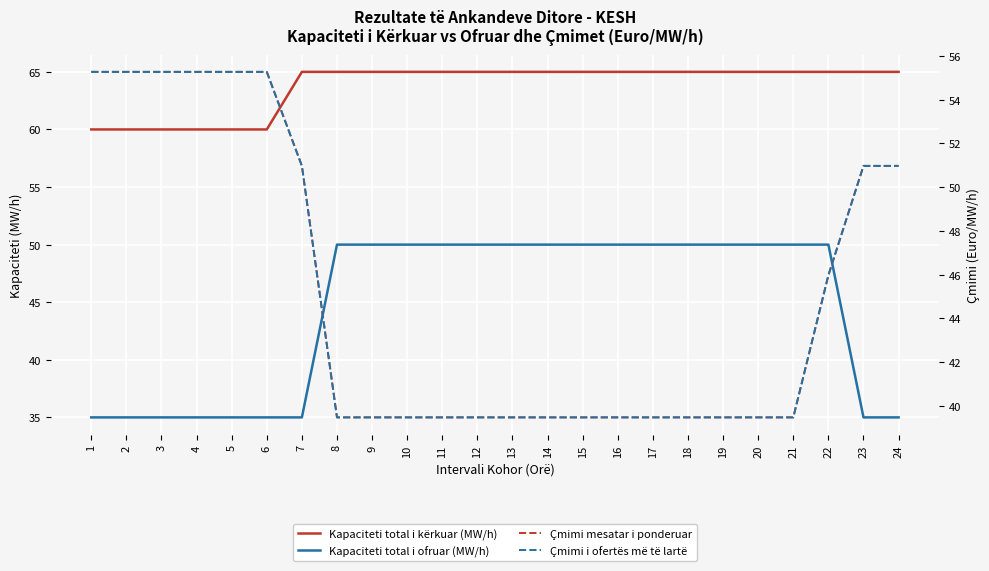

True or false: Çmimi mesatar i ponderuar and Kapaciteti total i kërkuar (MW/h) cross at least once.

False